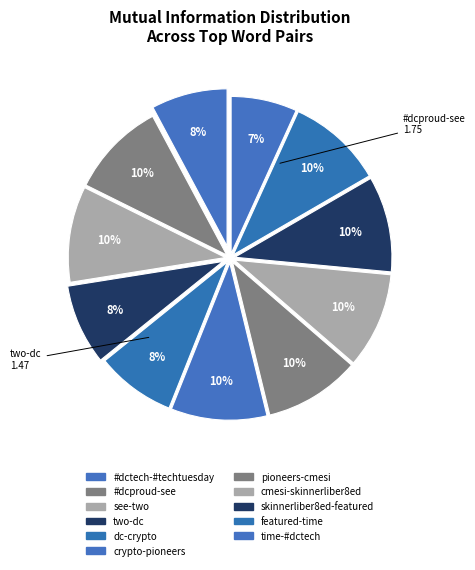

Which slice is the smallest?

time-#dctech